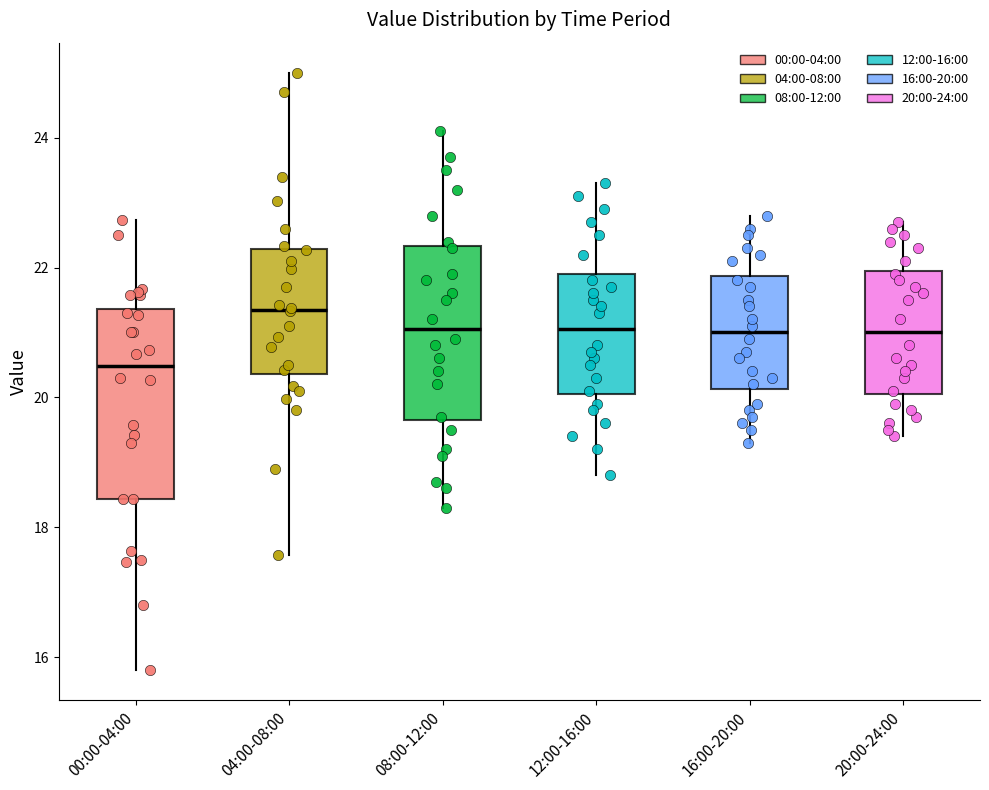

Reading left to right, transcribe this box plot: for each box, give where its median line is, the range the box spans, and where its two whiskers end, as read against the y-axis. The values are not printed on the chart, so give them approximately, as read against the axis.

00:00-04:00: median 20.4, box 18.4 to 21.4, whiskers 15.8 to 22.8
04:00-08:00: median 21.4, box 20.4 to 22.2, whiskers 17.6 to 25.0
08:00-12:00: median 21.0, box 19.6 to 22.4, whiskers 18.4 to 24.2
12:00-16:00: median 21.0, box 20.0 to 22.0, whiskers 18.8 to 23.4
16:00-20:00: median 21.0, box 20.2 to 21.8, whiskers 19.4 to 22.8
20:00-24:00: median 21.0, box 20.0 to 22.0, whiskers 19.4 to 22.8